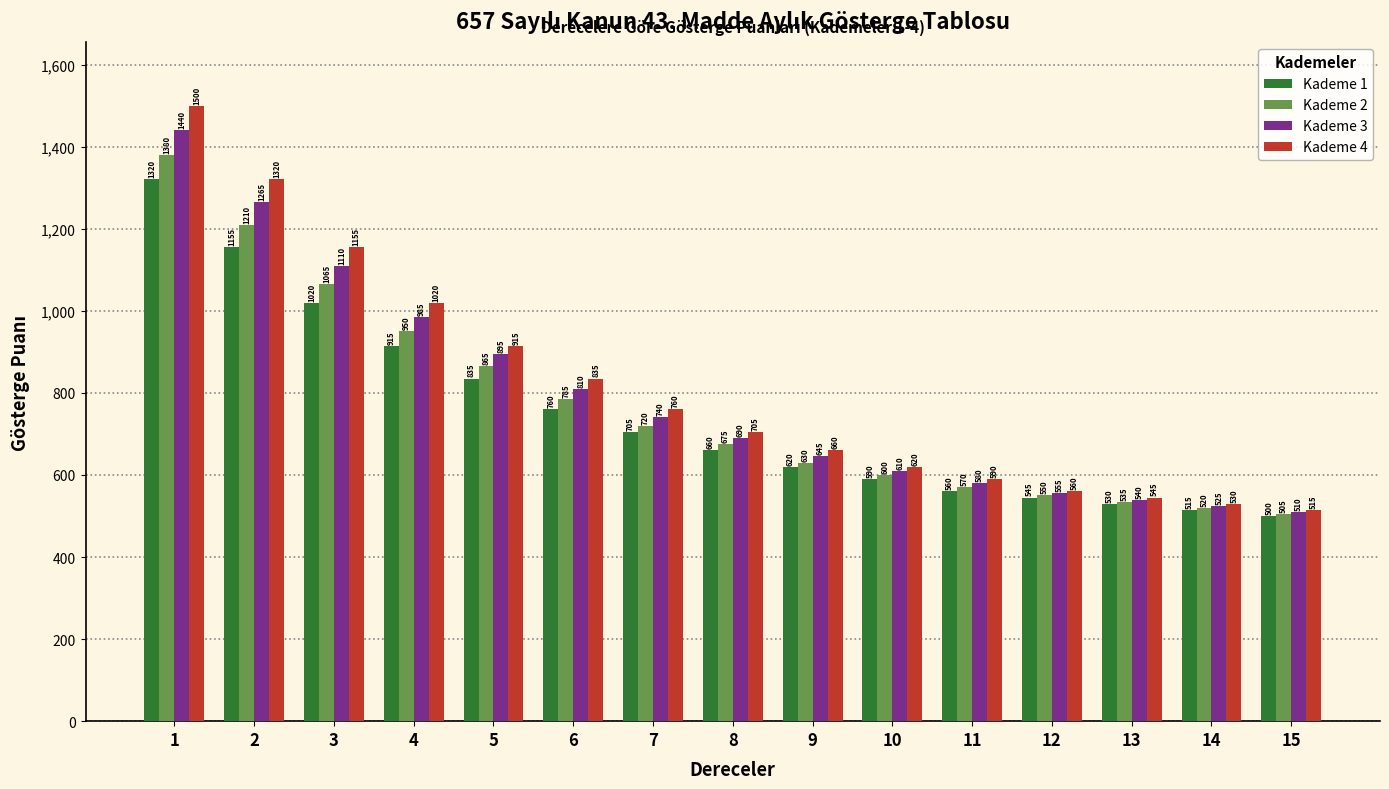

Reading left to right, transcribe all the data shown in this chart.

Kademe 1: 1320	1155	1020	915	835	760	705	660	620	590	560	545	530	515	500
Kademe 2: 1380	1210	1065	950	865	785	720	675	630	600	570	550	535	520	505
Kademe 3: 1440	1265	1110	985	895	810	740	690	645	610	580	555	540	525	510
Kademe 4: 1500	1320	1155	1020	915	835	760	705	660	620	590	560	545	530	515